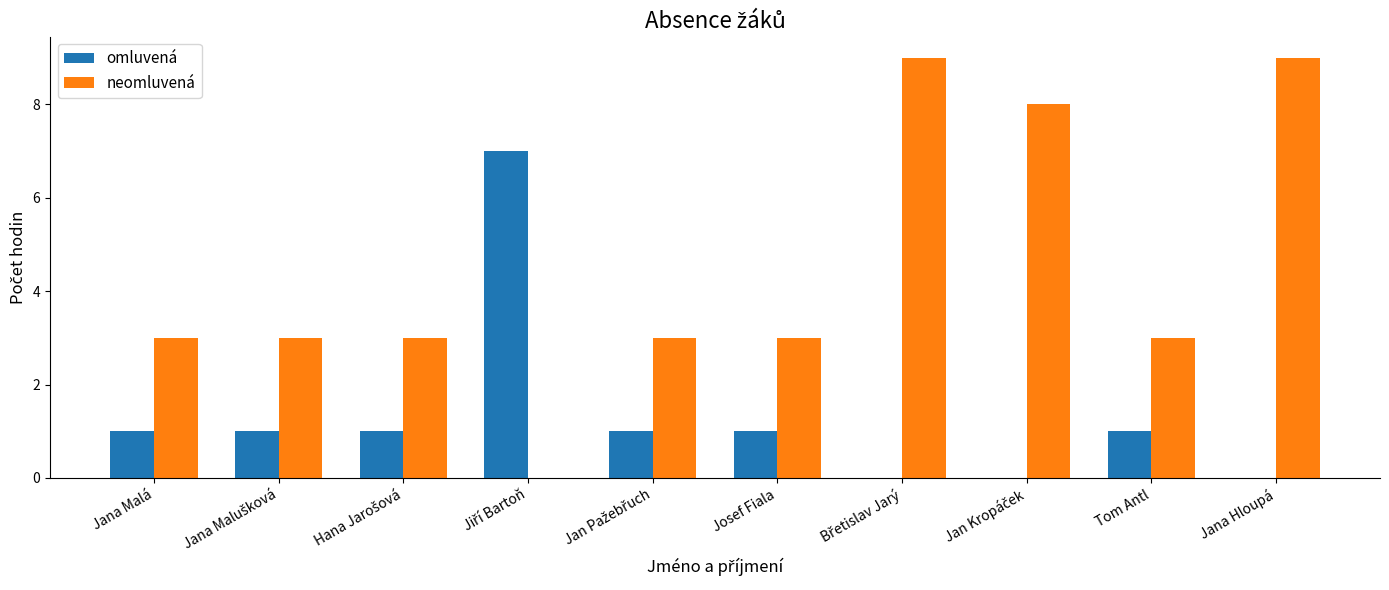

What is the average value of the omluvená series?

1